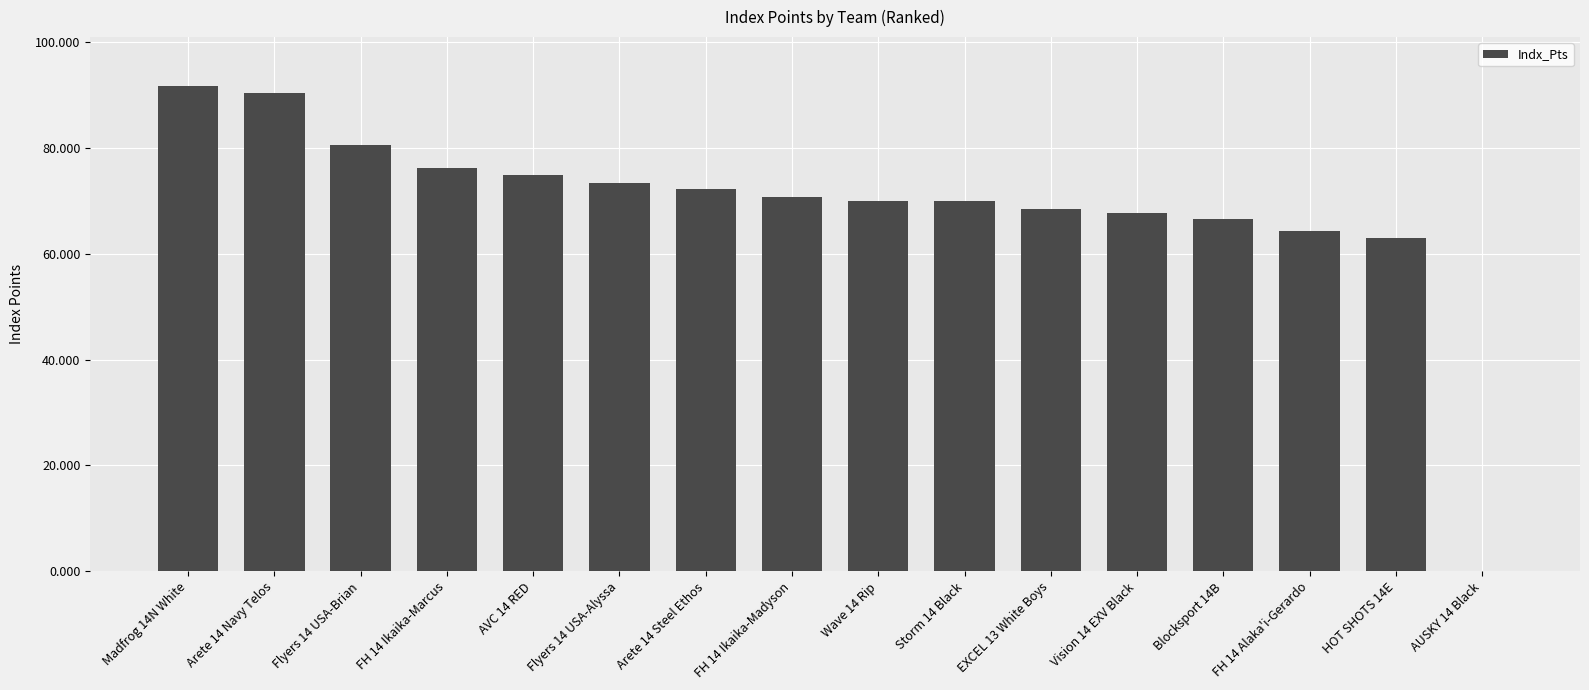

What is the approximate value at Madfrog 14N White?

91.8